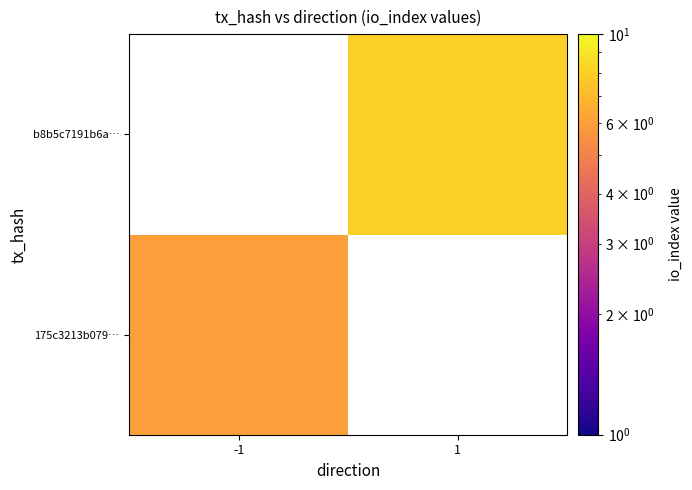

Which category has the highest value across all series?

1